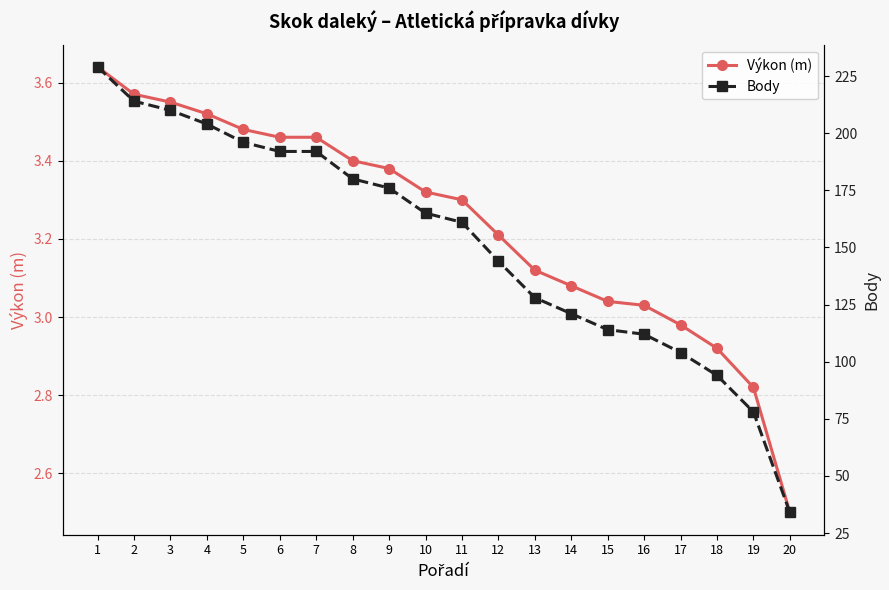

How many lines are shown in the chart?

2